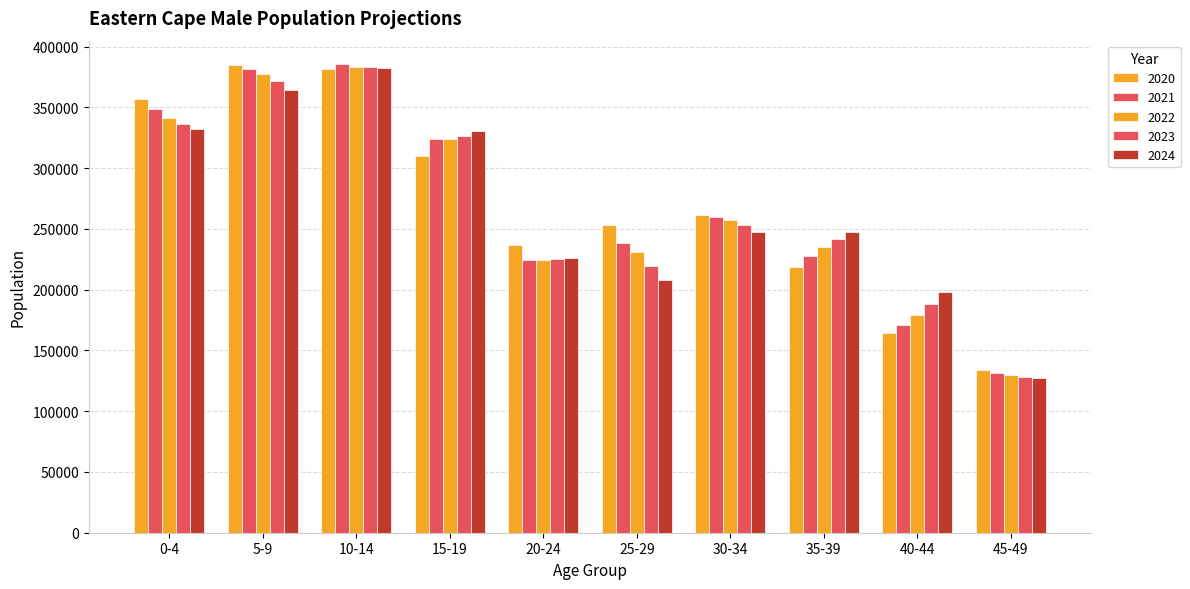

What is the label of the 2nd bar from the right?

40-44